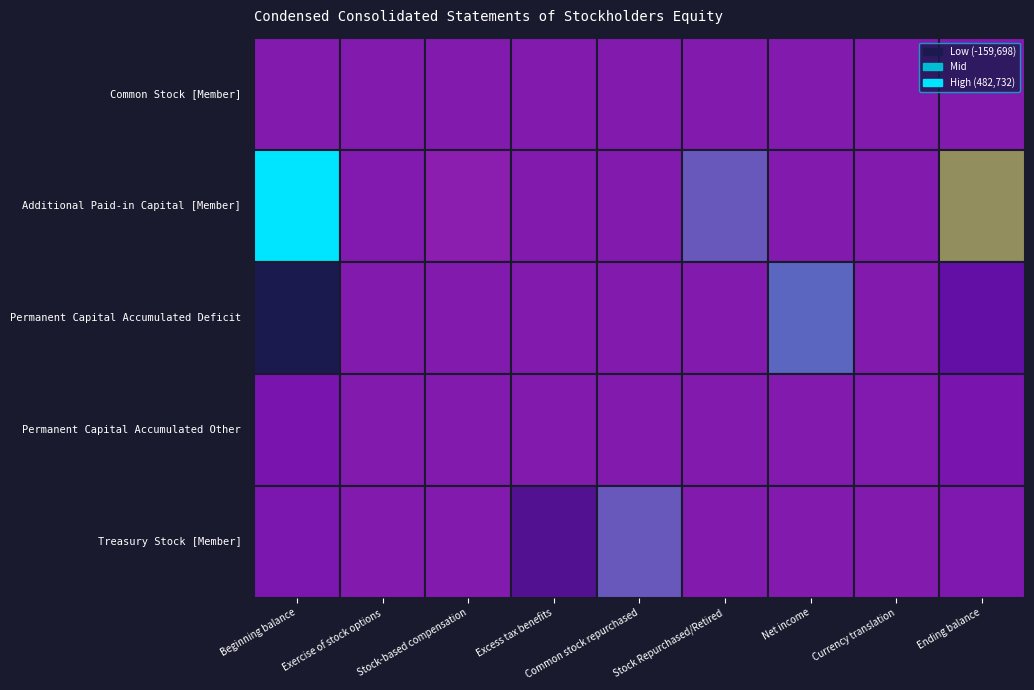

What is the difference between the Permanent Capital Accumulated Other values at Beginning balance and Exercise of stock options?

19561